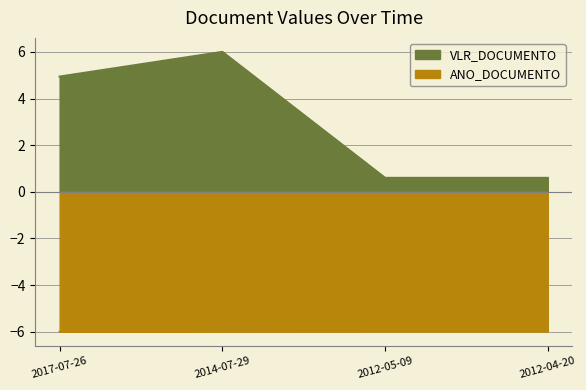

What is the value of the VLR_DOCUMENTO point at the 1st from the left?

4.9